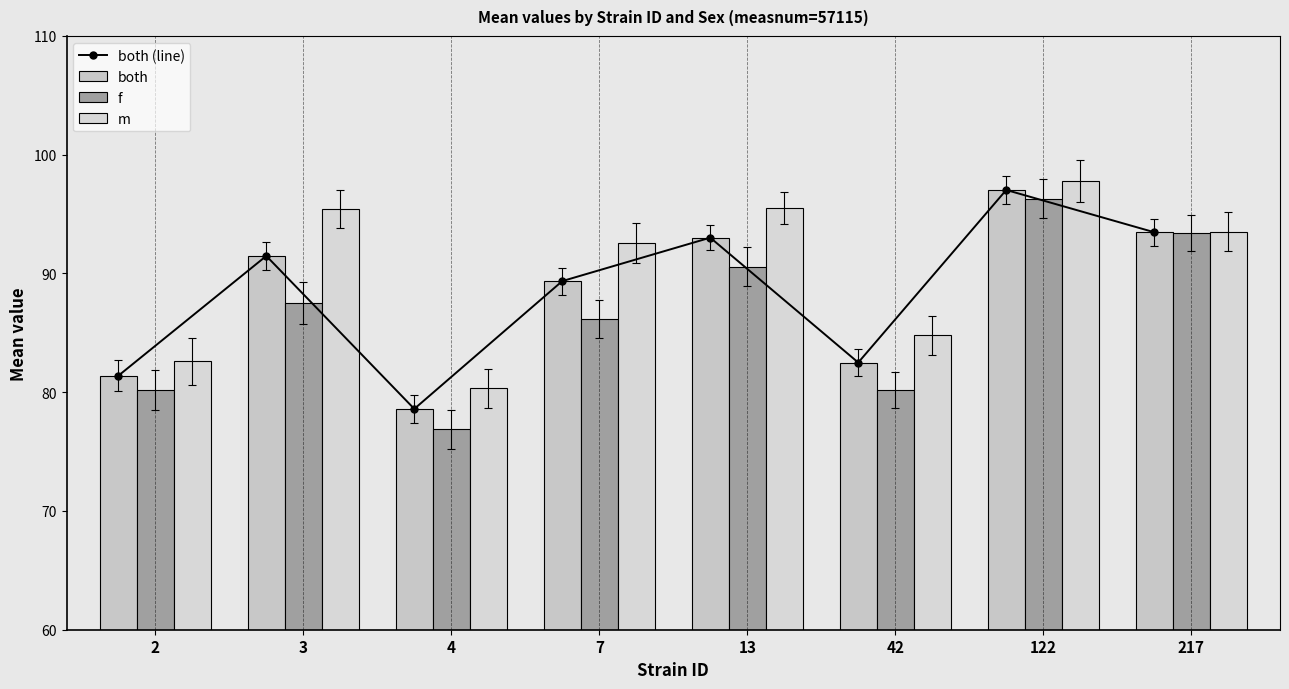

Is the value of f at 4 greater than the value of both at 217?

No